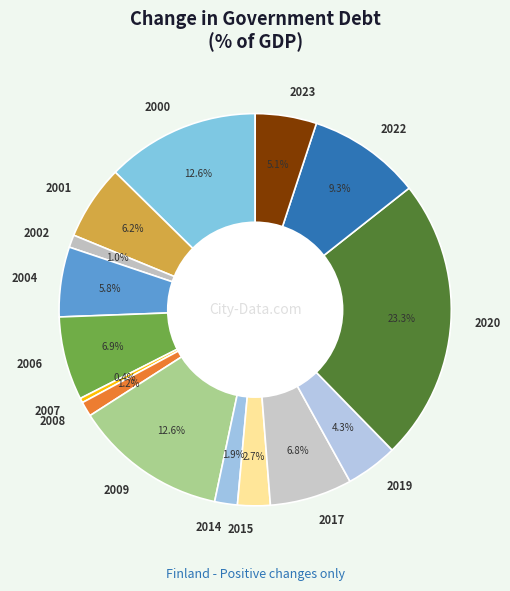

To the nearest percent, what is the combined percentage of 2002 and 2004?

7%